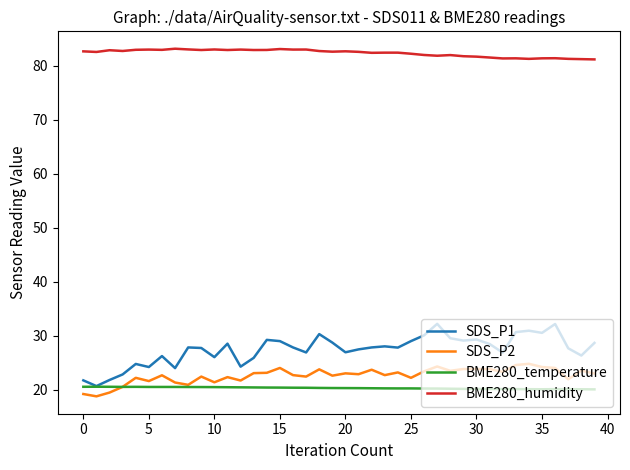

Which series has the widest spread of values?

SDS_P1